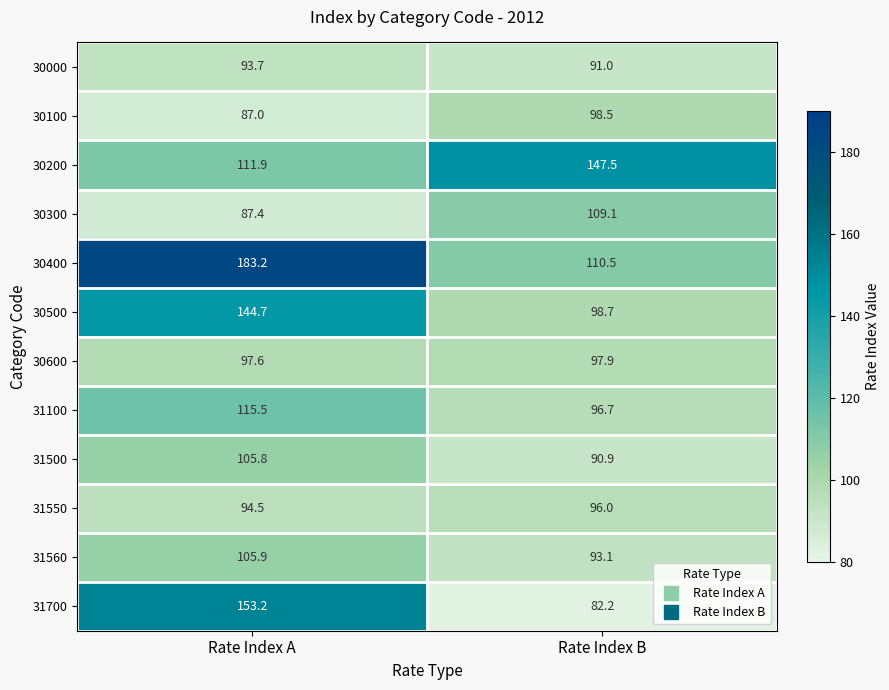

What is the sum of the 30500 values at Rate Index A and Rate Index B?

243.4